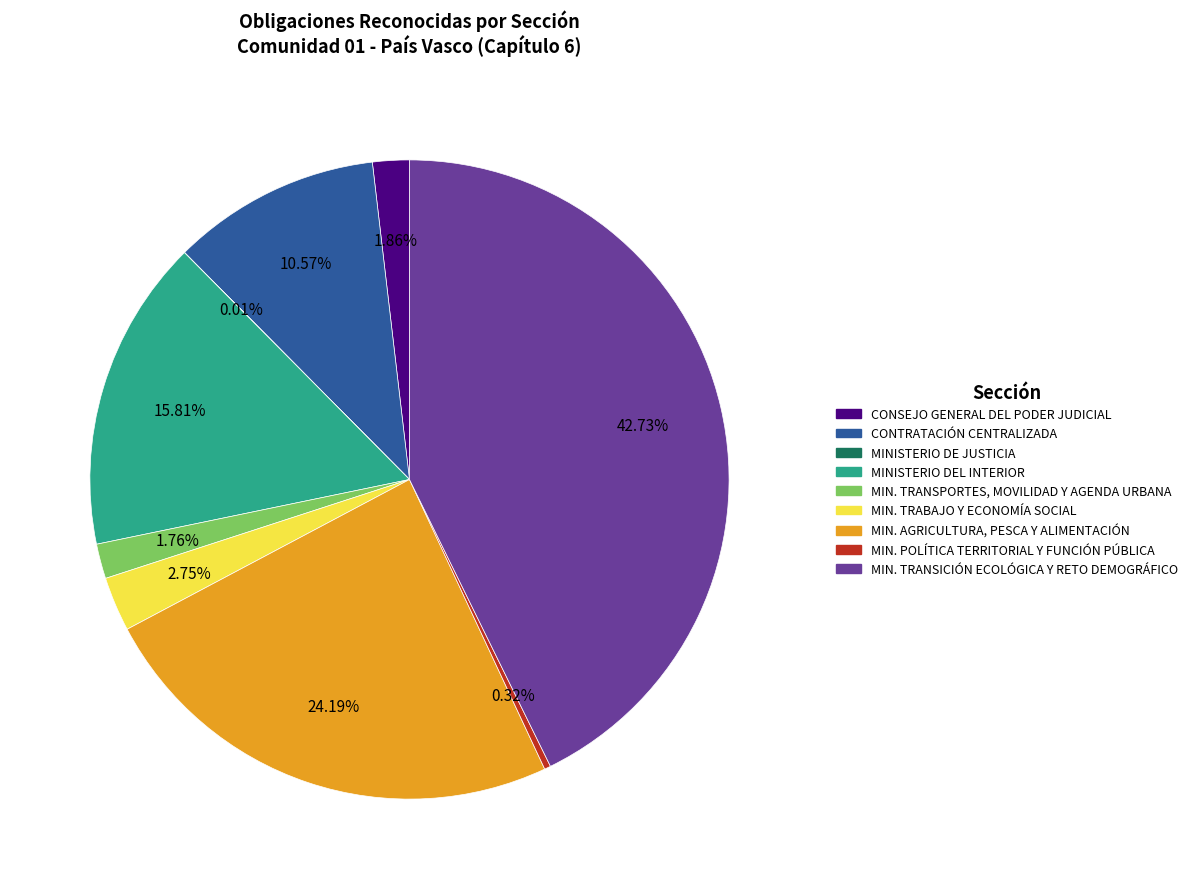

Combined, do MIN. AGRICULTURA, PESCA Y ALIMENTACIÓN and CONSEJO GENERAL DEL PODER JUDICIAL account for over 50%?

No